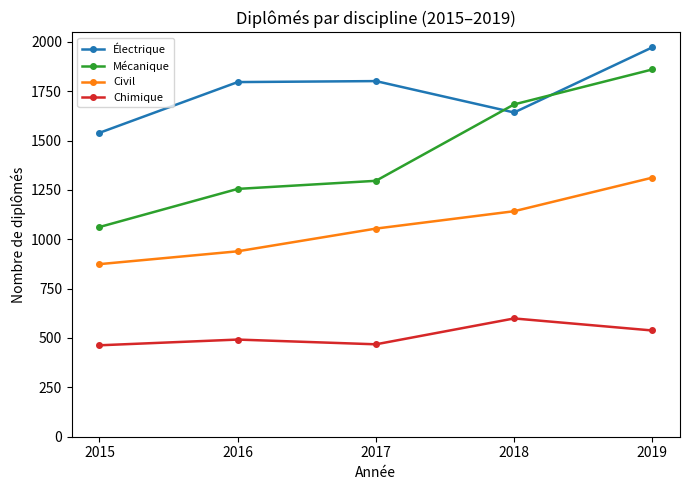

What is the sum of the Civil values at 2018 and 2016?

2081